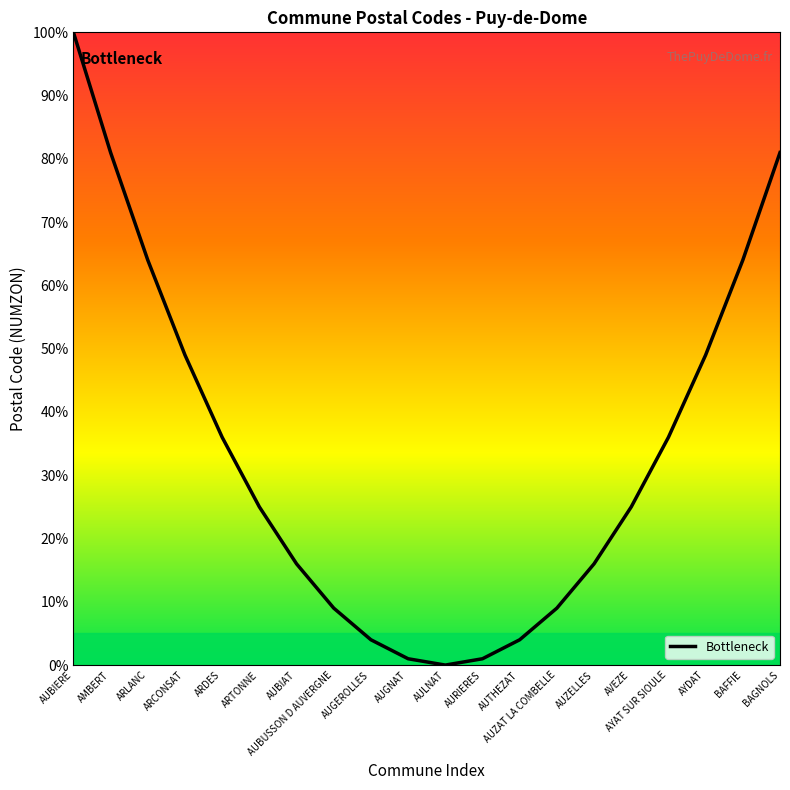

Which label corresponds to the smallest value in the chart?

AULNAT